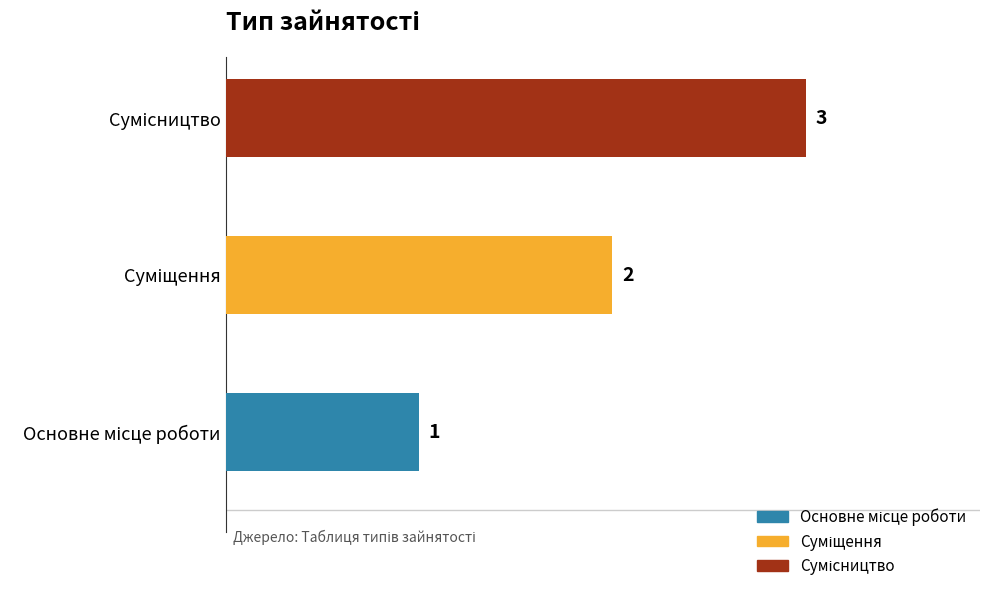

How many bars are there in total?

3